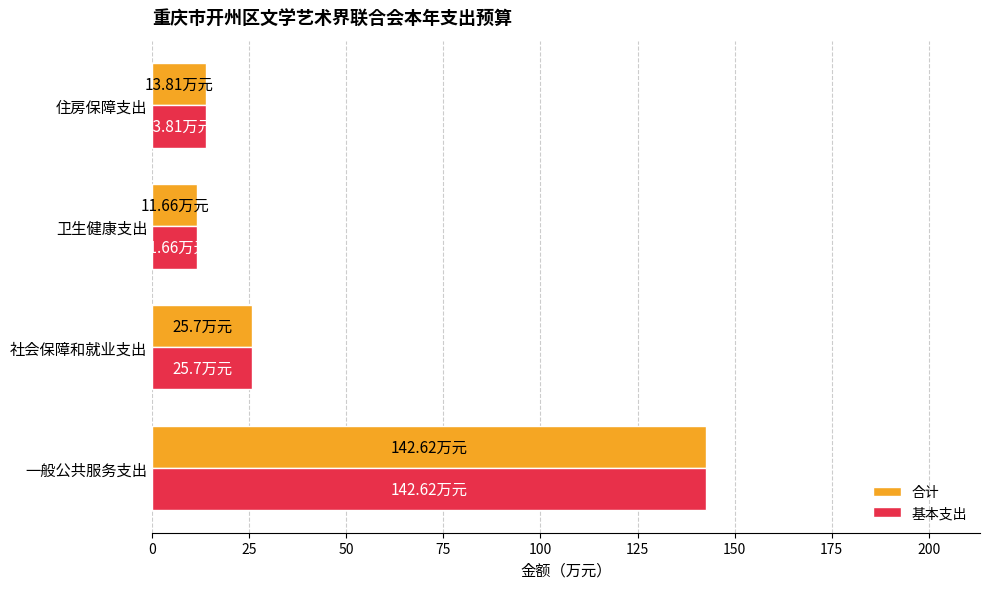

How many values in the 合计 series exceed 25?

2